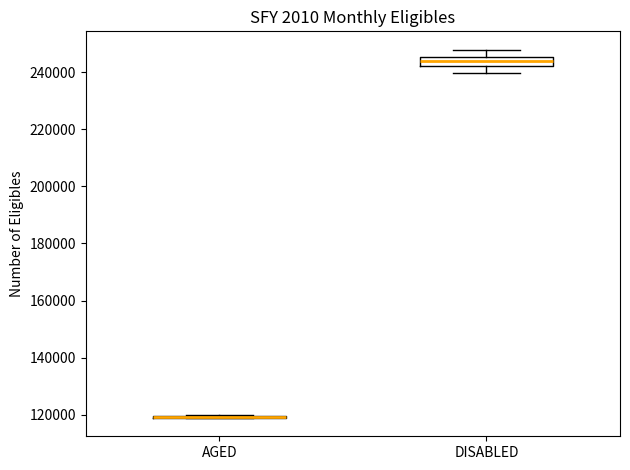

Which box is the tallest, from its lower edge to its upper edge?

DISABLED